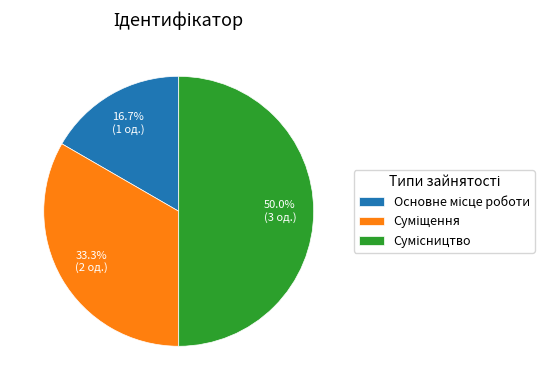

How many segments does this pie chart have?

3